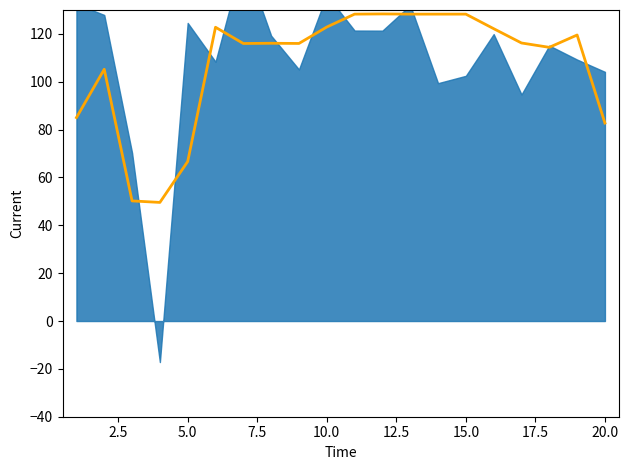

Reading right to left, list all the values displayed in this chart.

82.7	119.5	114.4	116.2	122.2	128.3	128.3	128.3	128.4	128.3	122.9	116.0	116.1	116.0	122.8	66.7	49.6	50.2	105.2	85.0